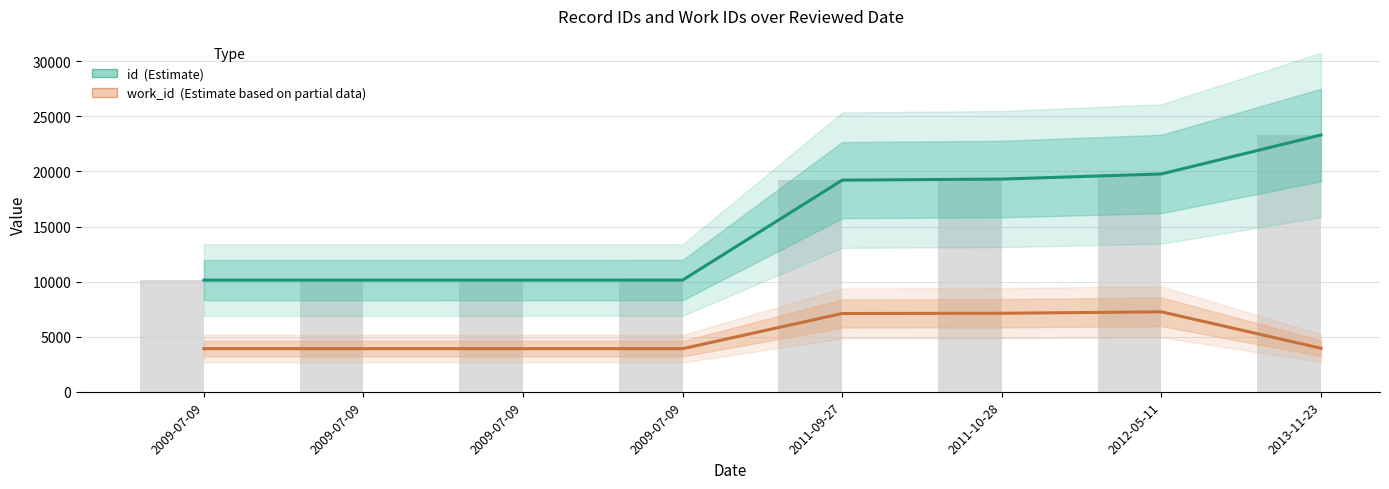

Is it true that work_id (Estimate based on partial data) equals 2390 at 2013-11-23?

False